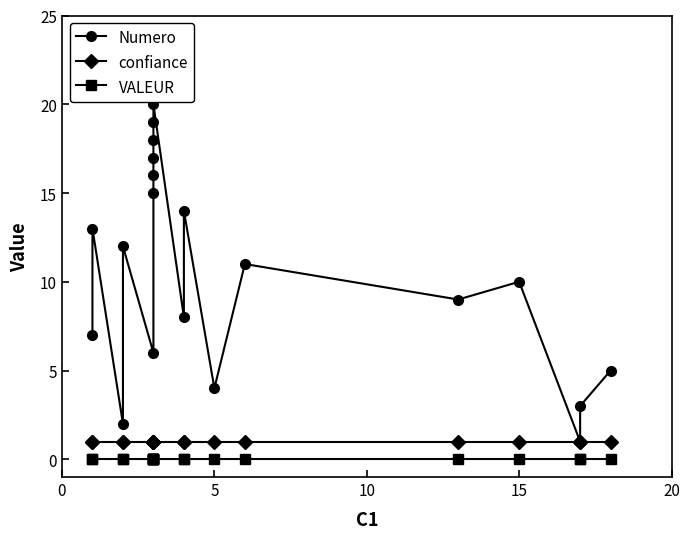

What are all the series names shown in the legend?

Numero, confiance, VALEUR